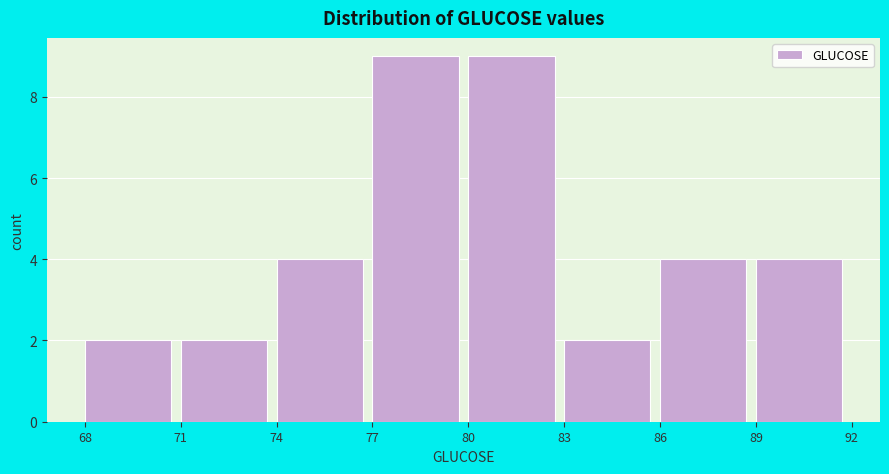

How tall is the bar that spans 71 to 74 on the x-axis? The values are not printed on the chart, so give them approximately, as read against the axis.

2